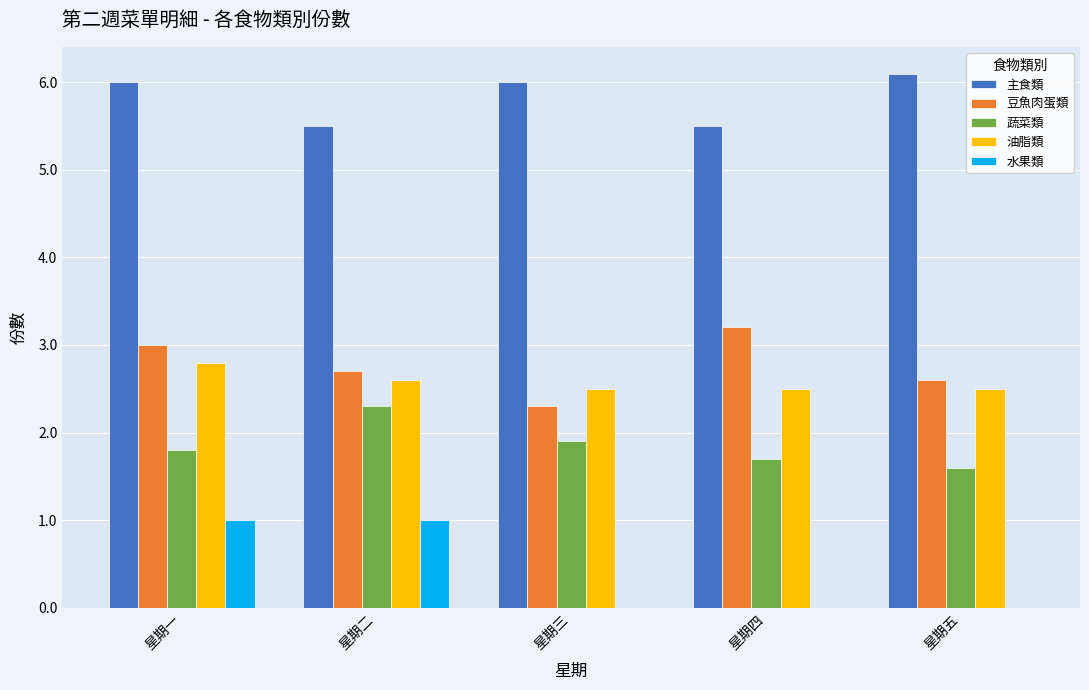

What is the maximum value for 主食類?

6.1